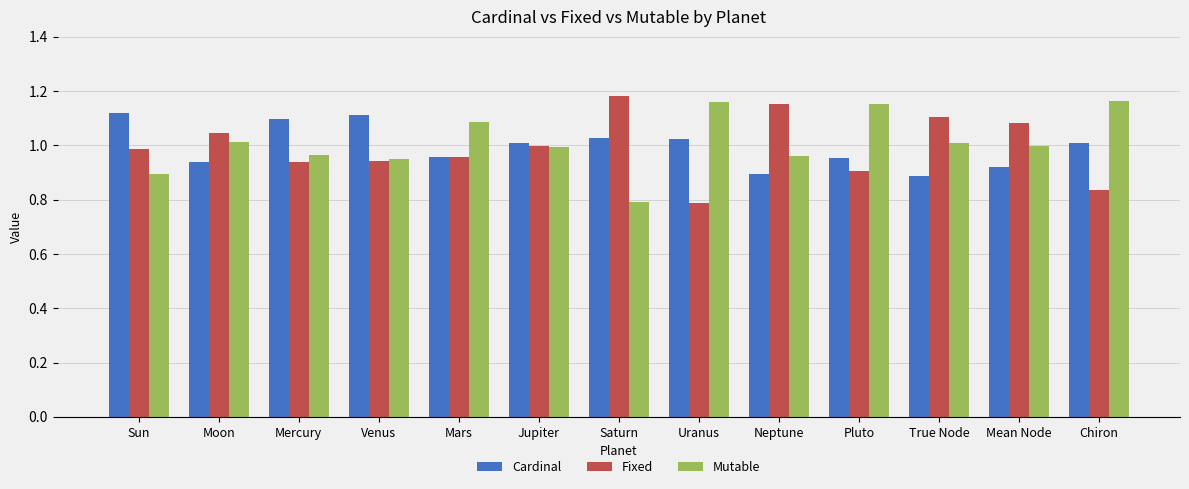

What is the spread (max minus min) of values at Neptune?

0.3